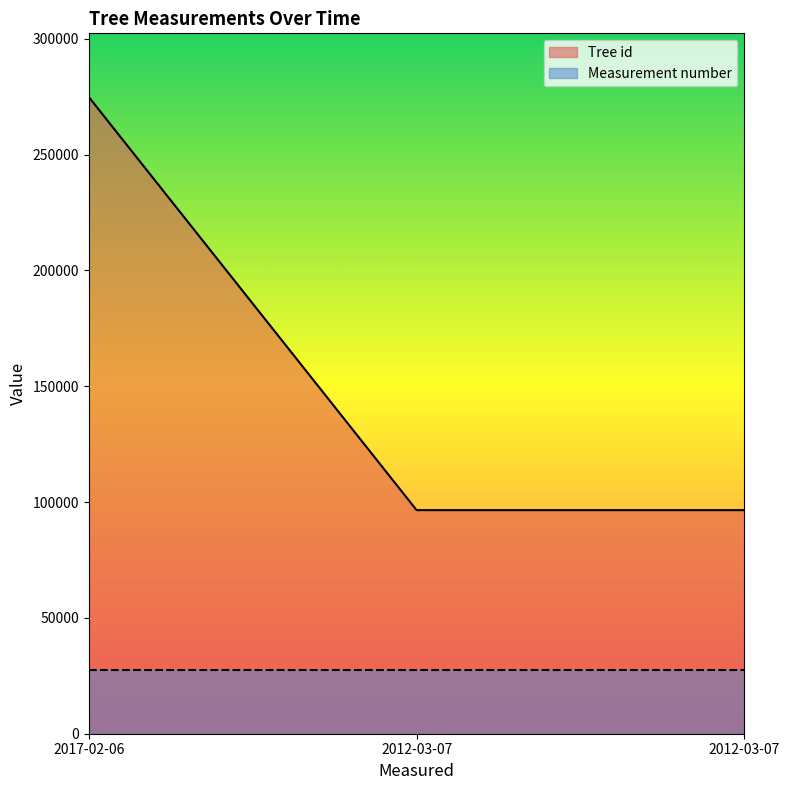

What is the change in value from 2017-02-06 to 2012-03-07?

-178338